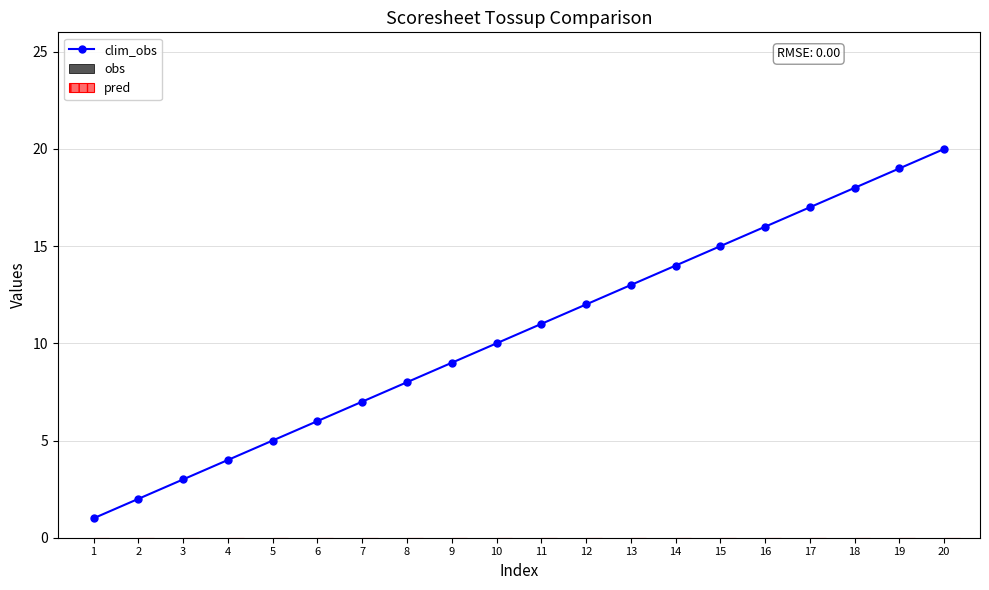

The chart shows a value of 7 at 7. True or false?

True